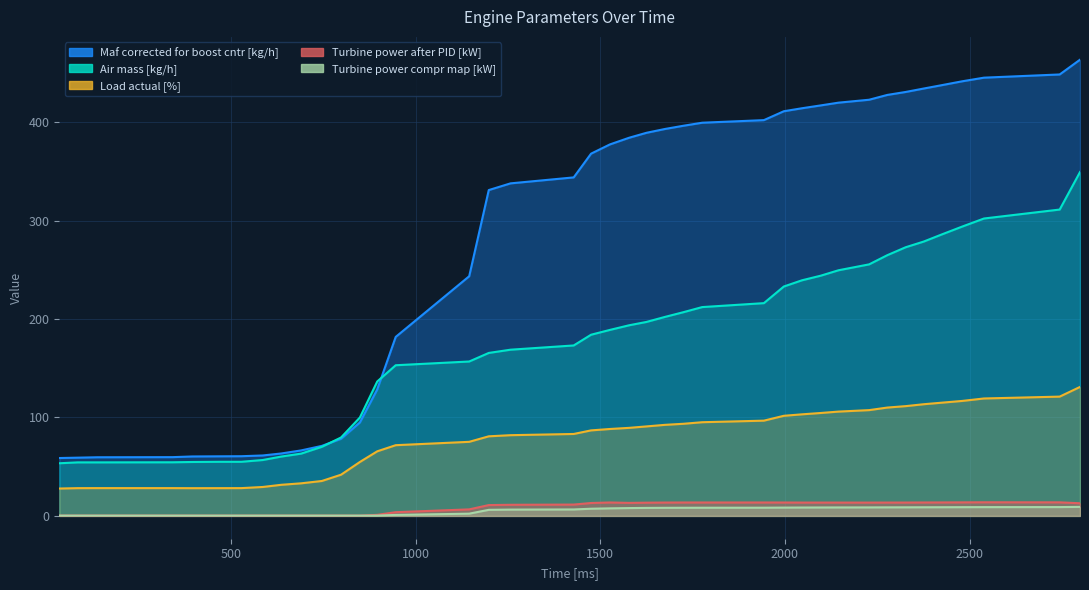

The value of Air mass [kg/h] at 138 is 54.4. True or false?

True